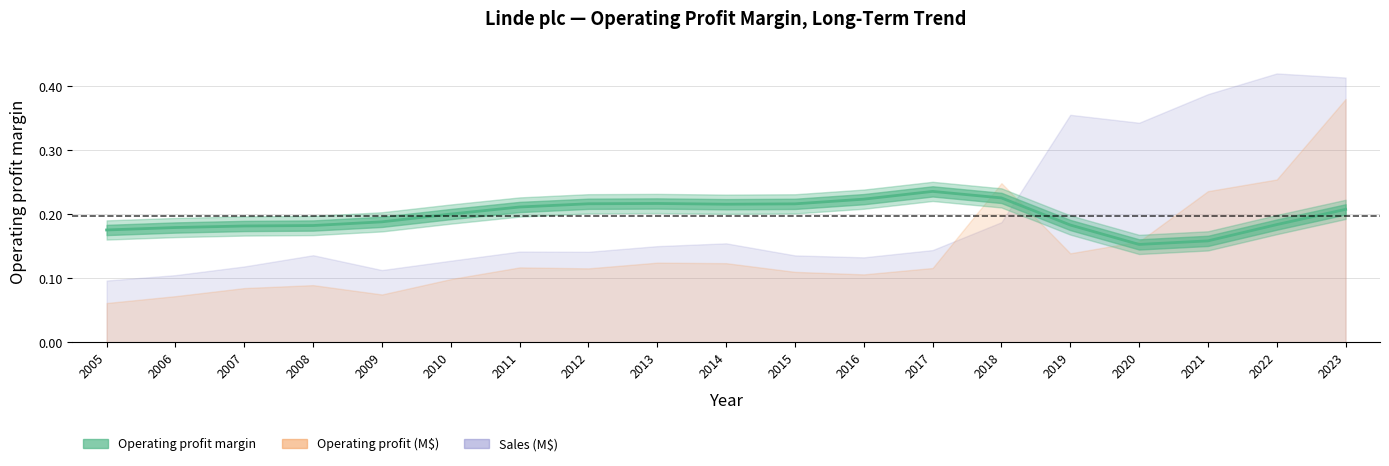

Count the values in the range 0 to 1.

19